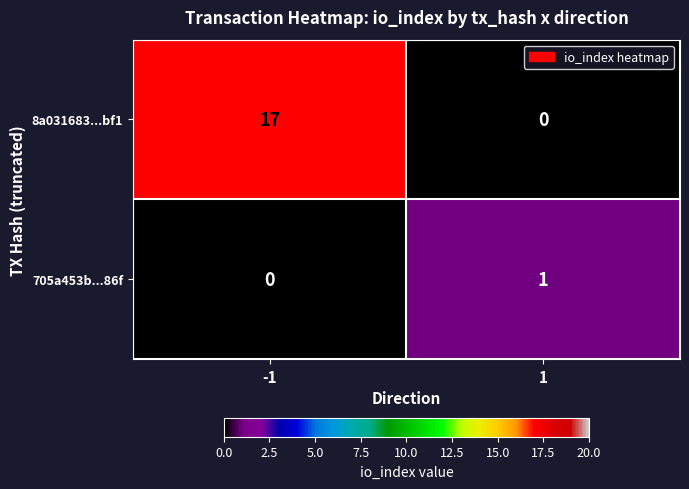

What is the maximum value for 8a031683...bf1?

17